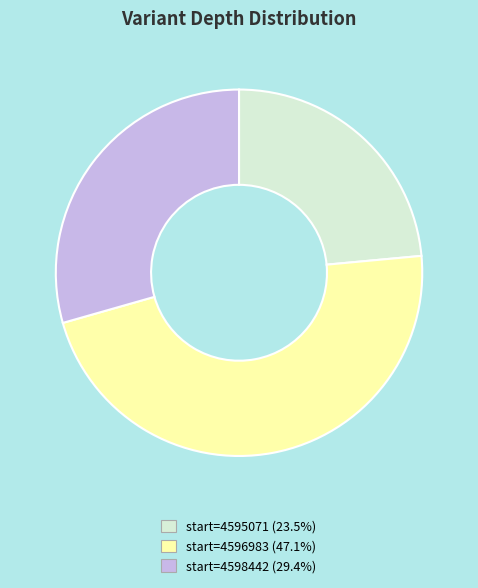

Do start=4595071 (23.5%) and start=4598442 (29.4%) together represent more than half of the pie?

Yes